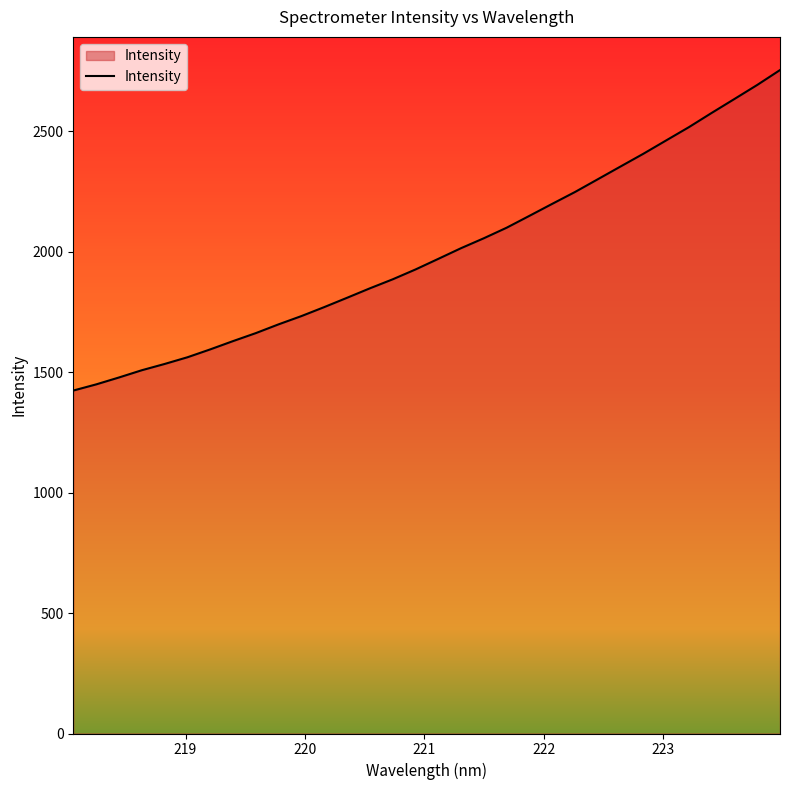

How many lines are shown in the chart?

1